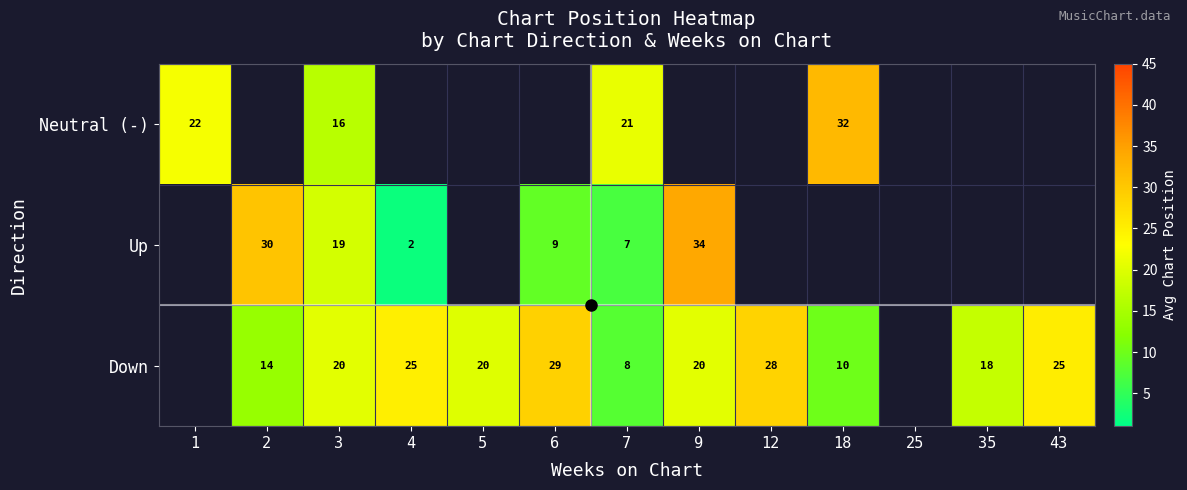

The Neutral (-) series shows 6.4 at 7. True or false?

False